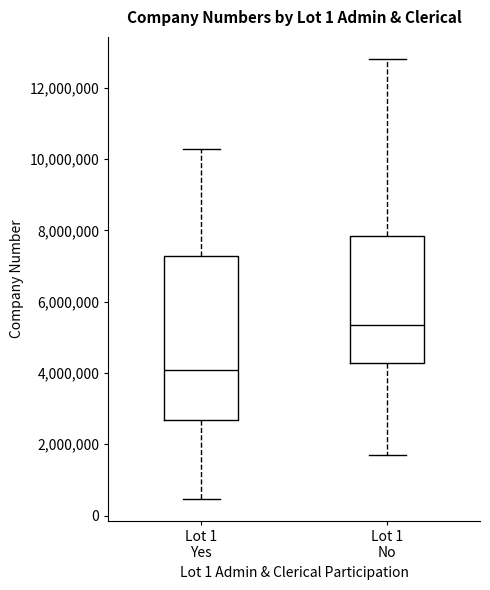

Reading left to right, read every box against the y-axis: the position of its median line, the range the box covers, and the ends of its whiskers. The values are not printed on the chart, so give them approximately, as read against the axis.

Lot 1 Yes: median 4000000, box 2600000 to 7200000, whiskers 400000 to 10200000
Lot 1 No: median 5400000, box 4200000 to 7800000, whiskers 1600000 to 12800000